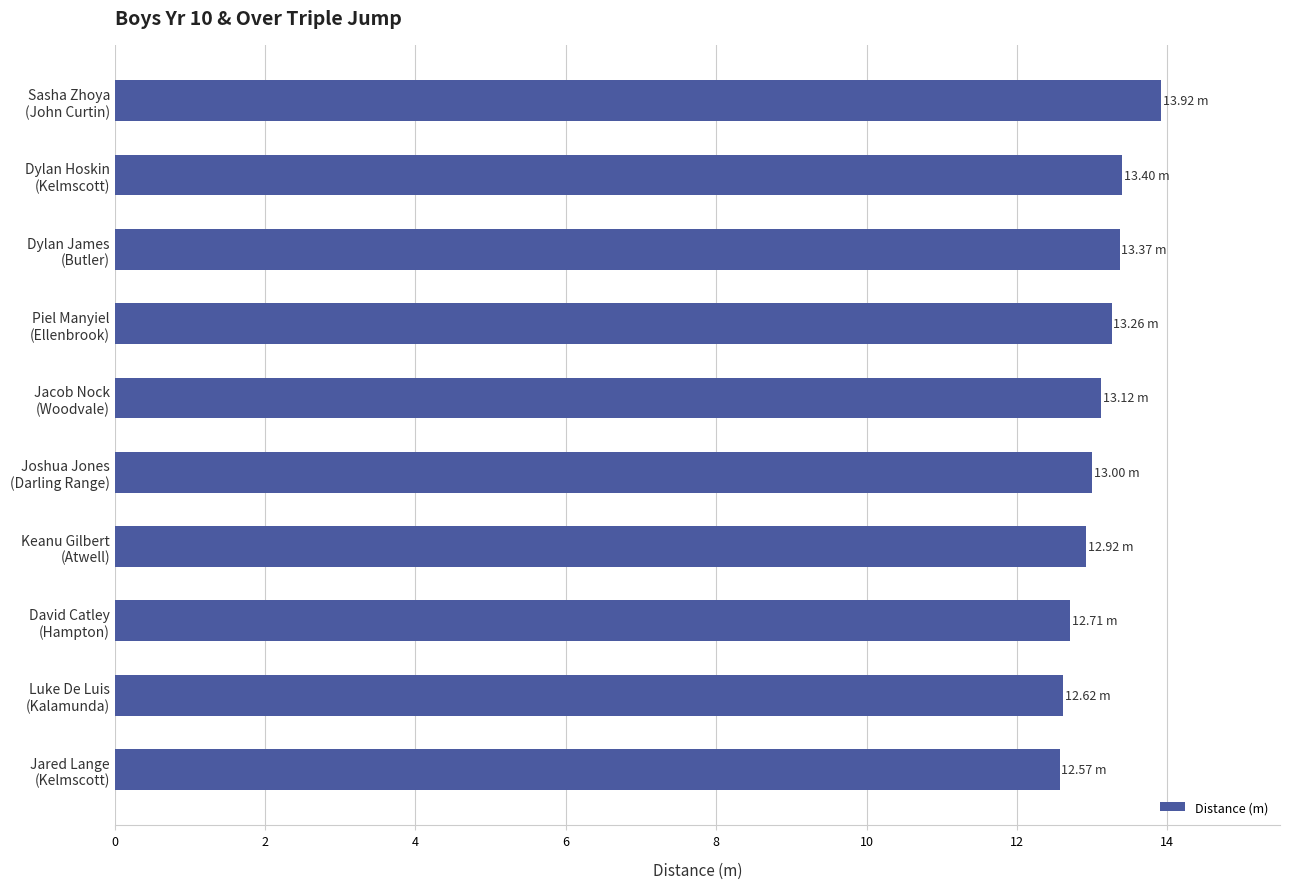

What is the average value?

13.1